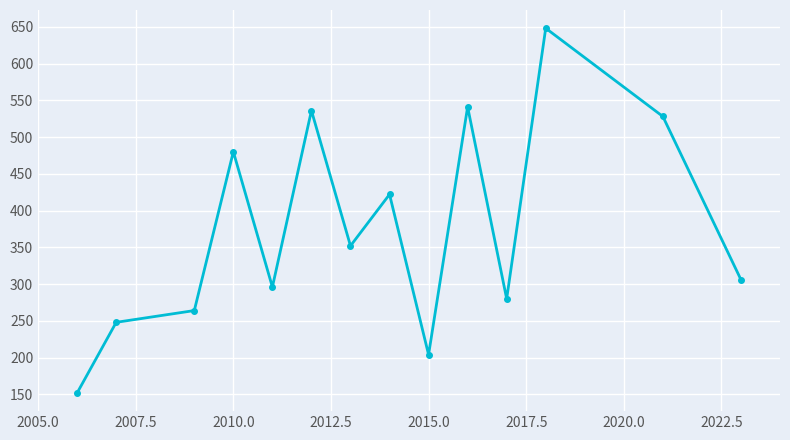

How many data points are less than 352?

7